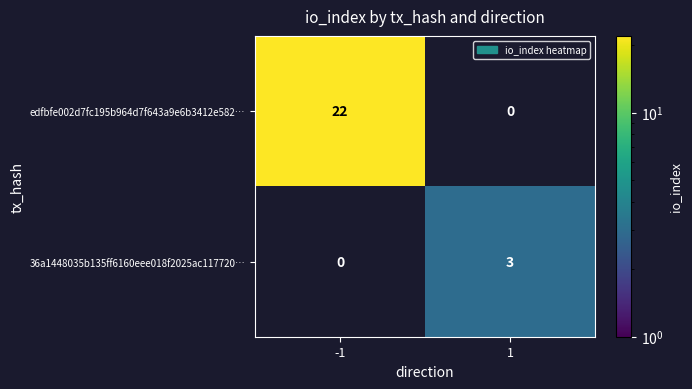

The 36a1448035b135ff6160eee018f2025ac117720… series shows 4 at 1. True or false?

False